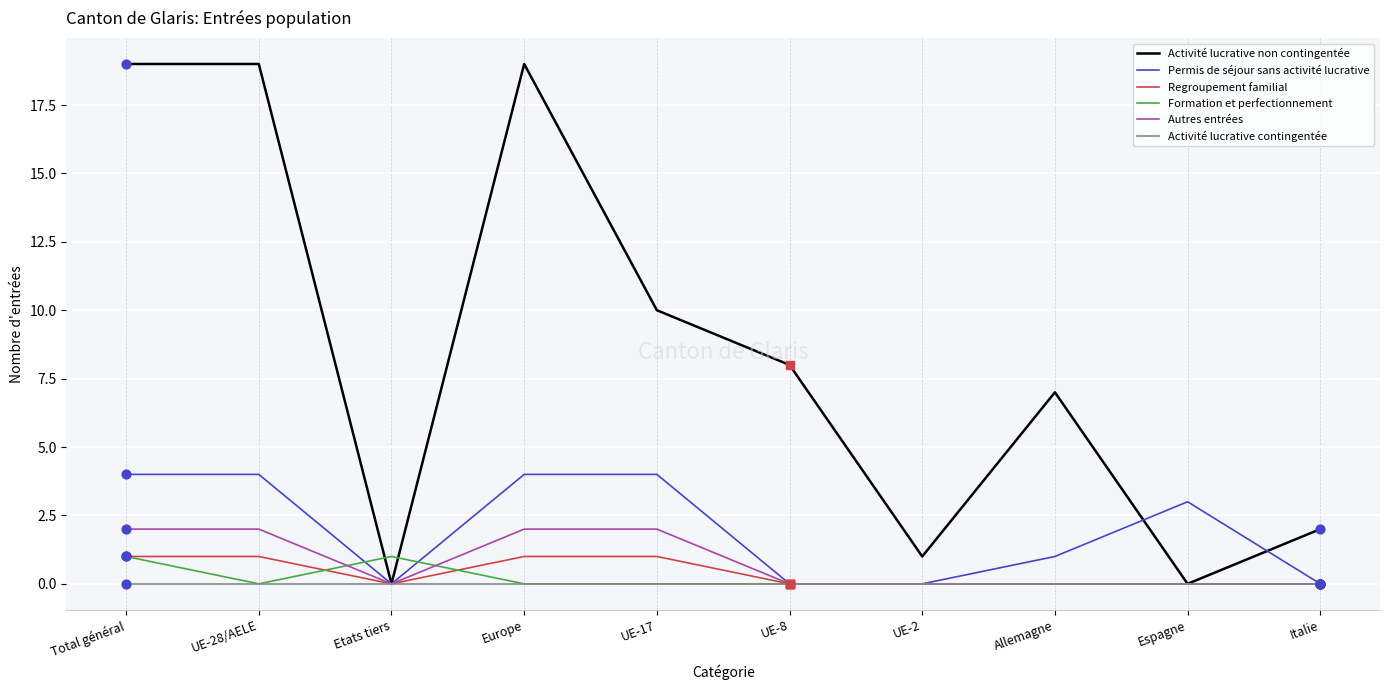

What is the total value across all series at Europe?

26